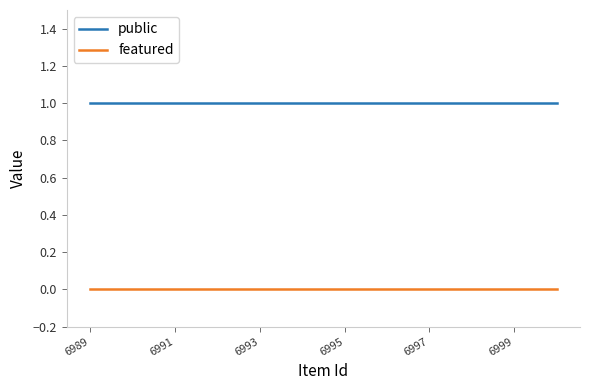

Which series has the largest total across all categories?

public